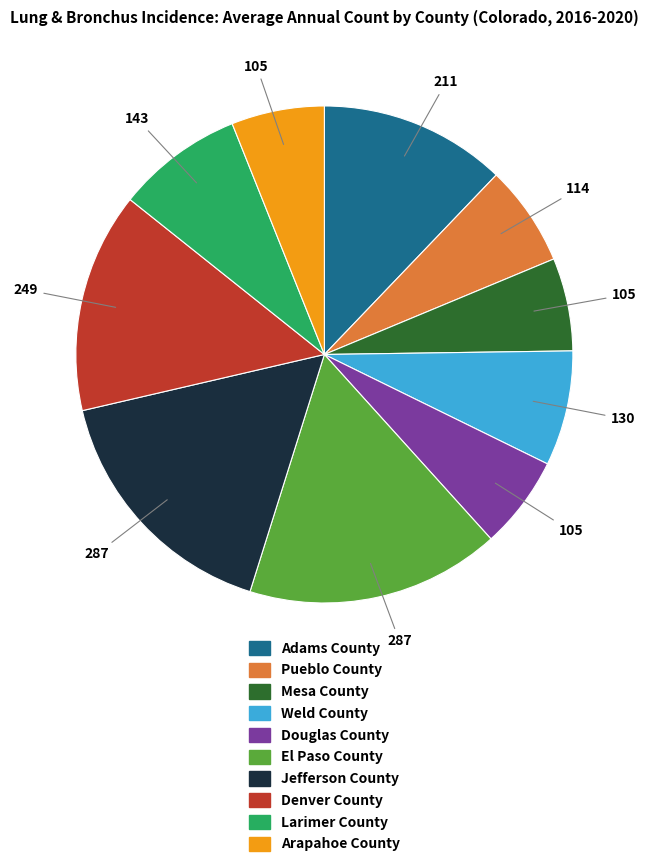

Is the sum of Arapahoe County and El Paso County greater than half?

No